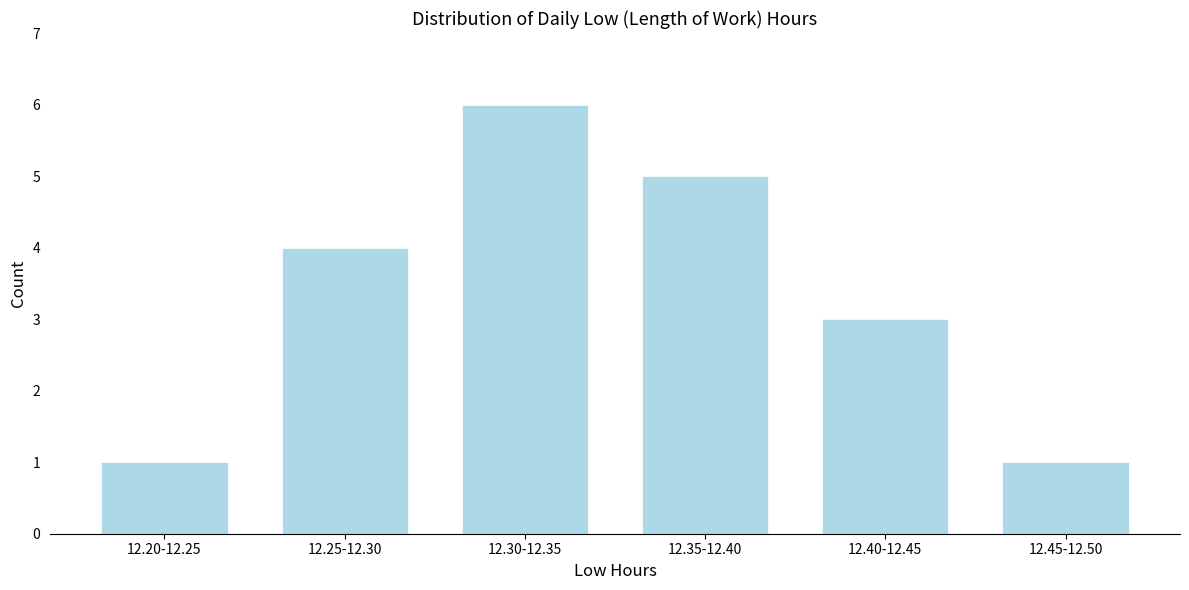

Reading left to right, list all the values displayed in this chart.

12.20-12.25=1	12.25-12.30=4	12.30-12.35=6	12.35-12.40=5	12.40-12.45=3	12.45-12.50=1